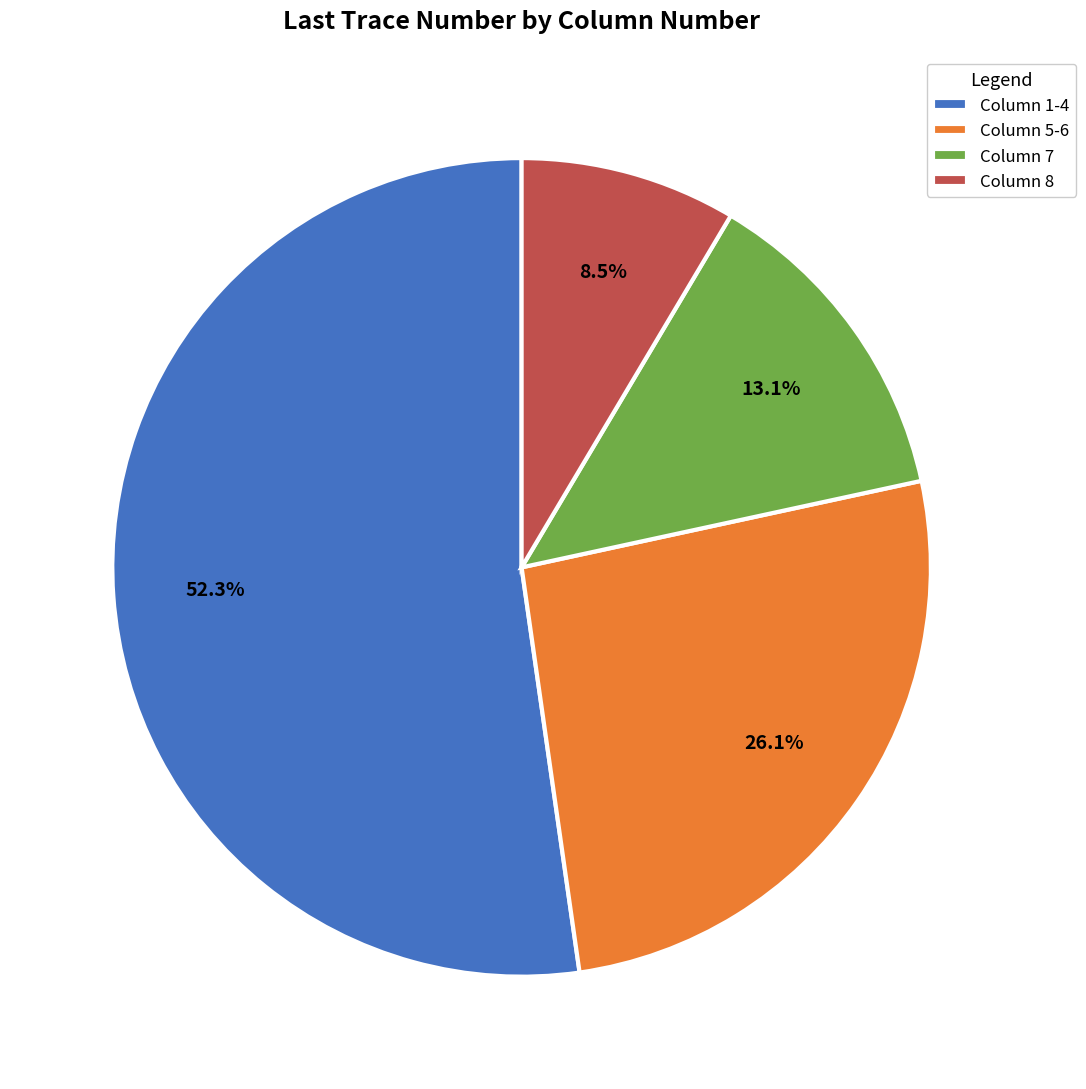

Which slice is the smallest?

Column 8